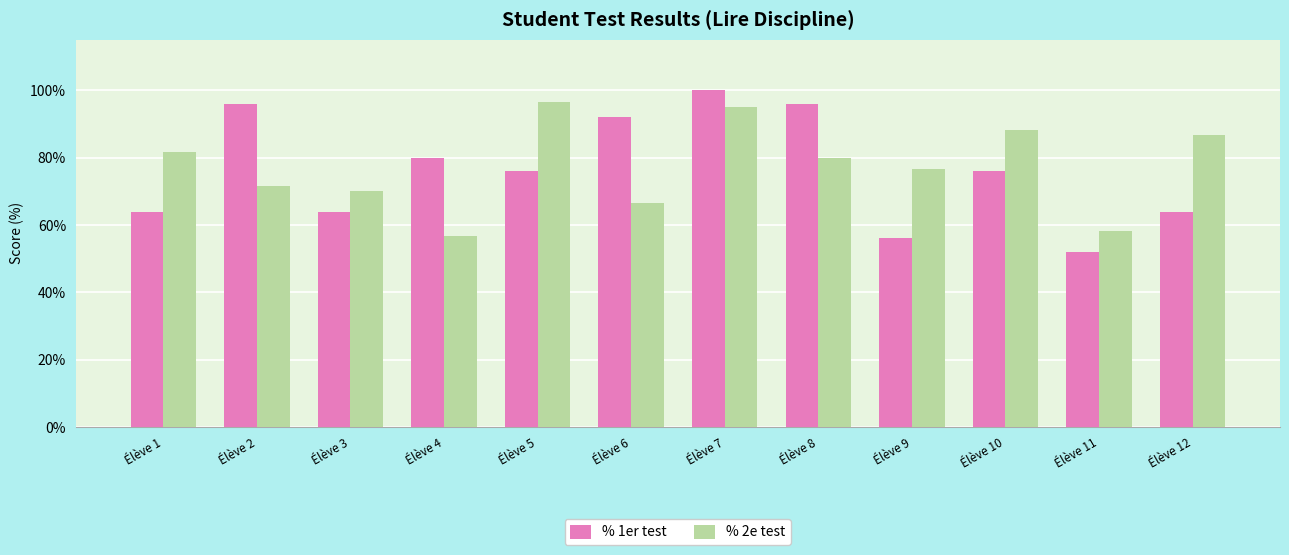

Is it true that % 2e test equals 0.9 at Élève 7?

True